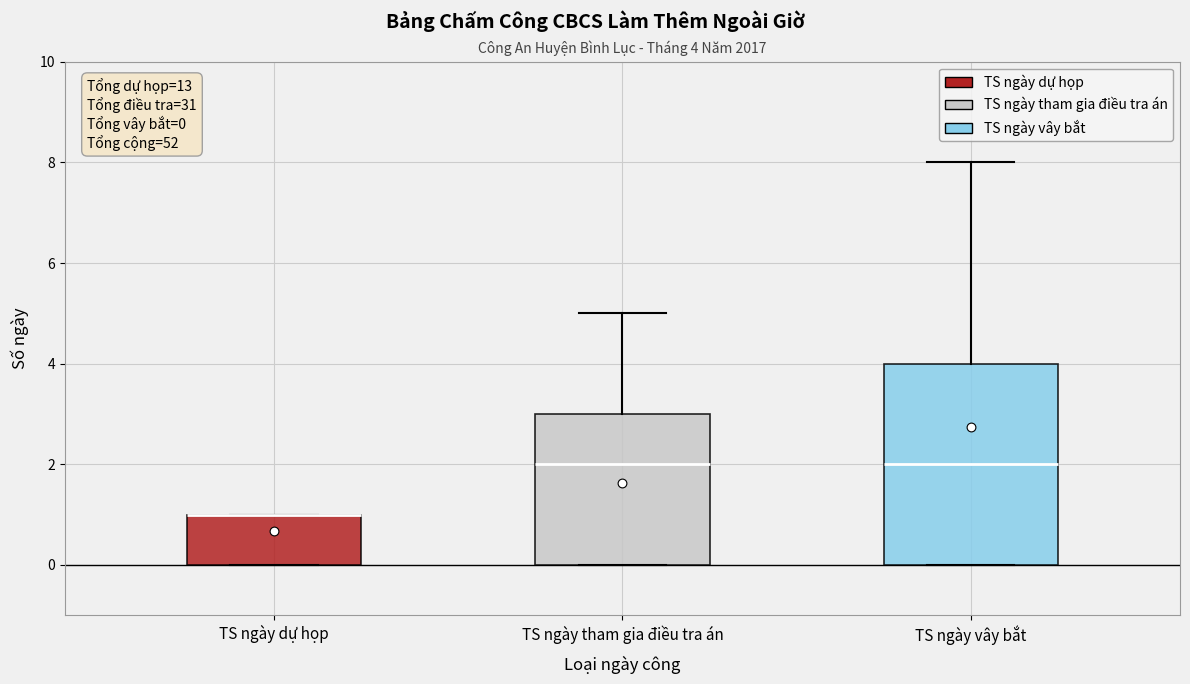

Which box is the tallest, from its lower edge to its upper edge?

TS ngày vây bắt